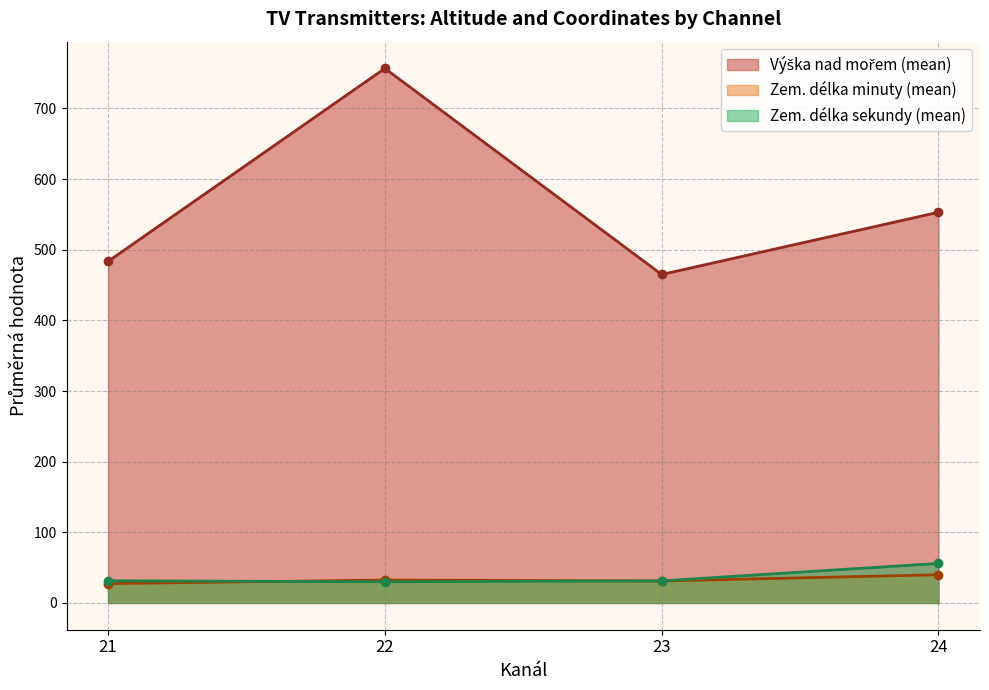

What is the smallest value displayed?

27.5